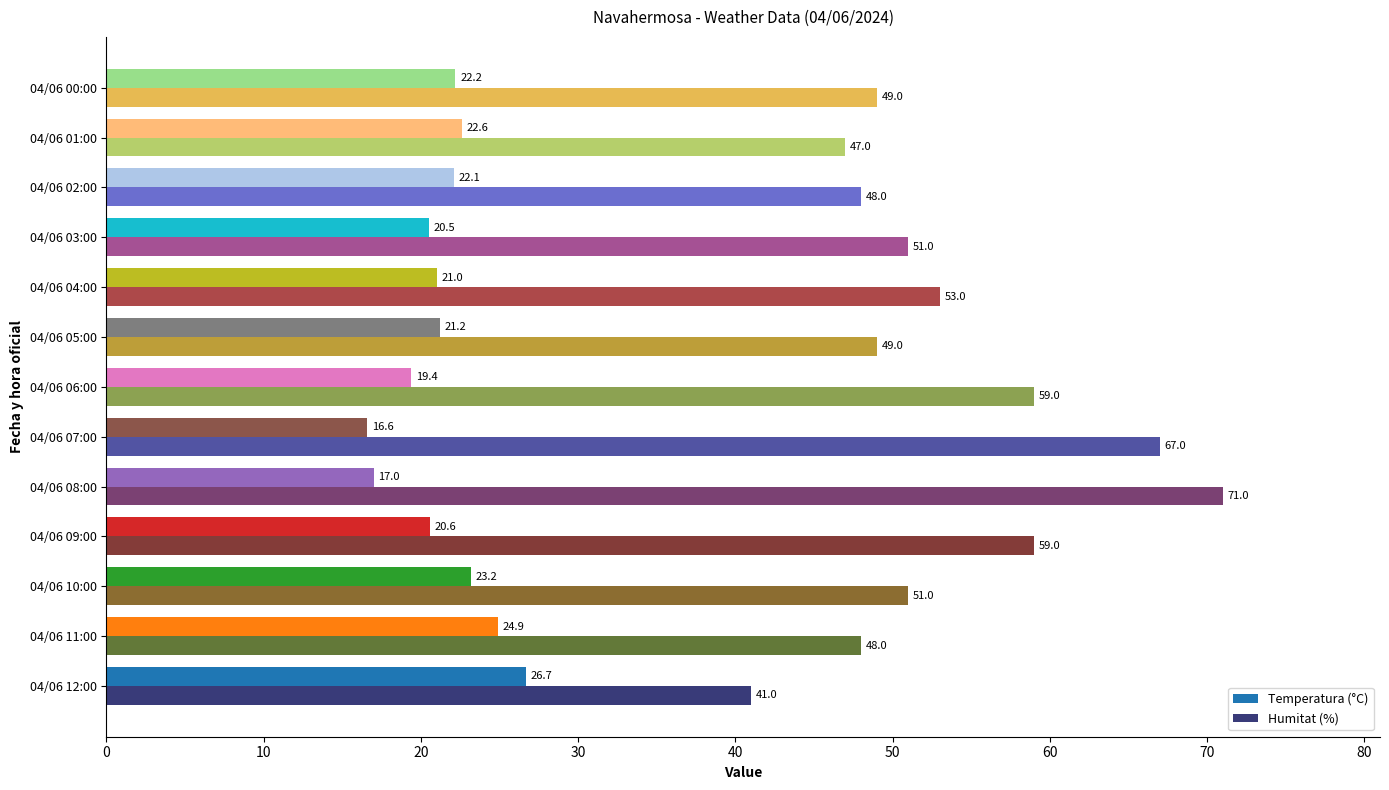

List the series in order of their peak value, highest first.

Humitat (%), Temperatura (°C)